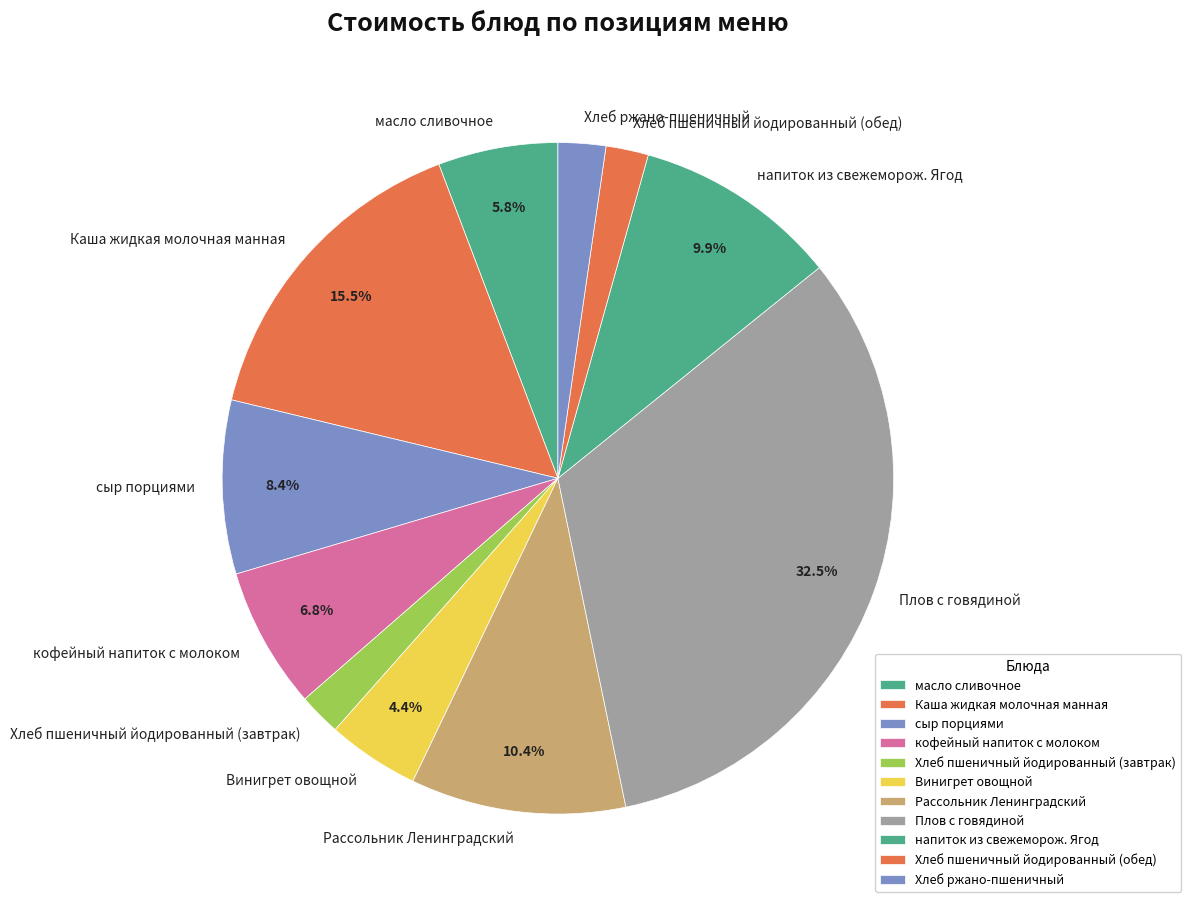

To the nearest percent, what portion does сыр порциями represent?

8%